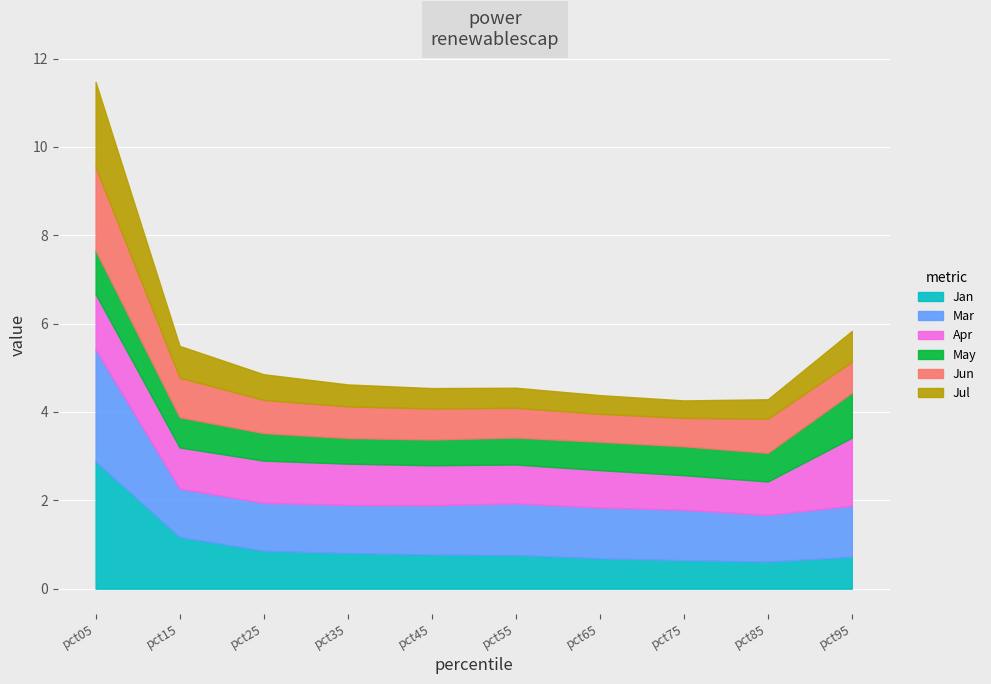

True or false: May has a value of 0.2 at pct25.

False